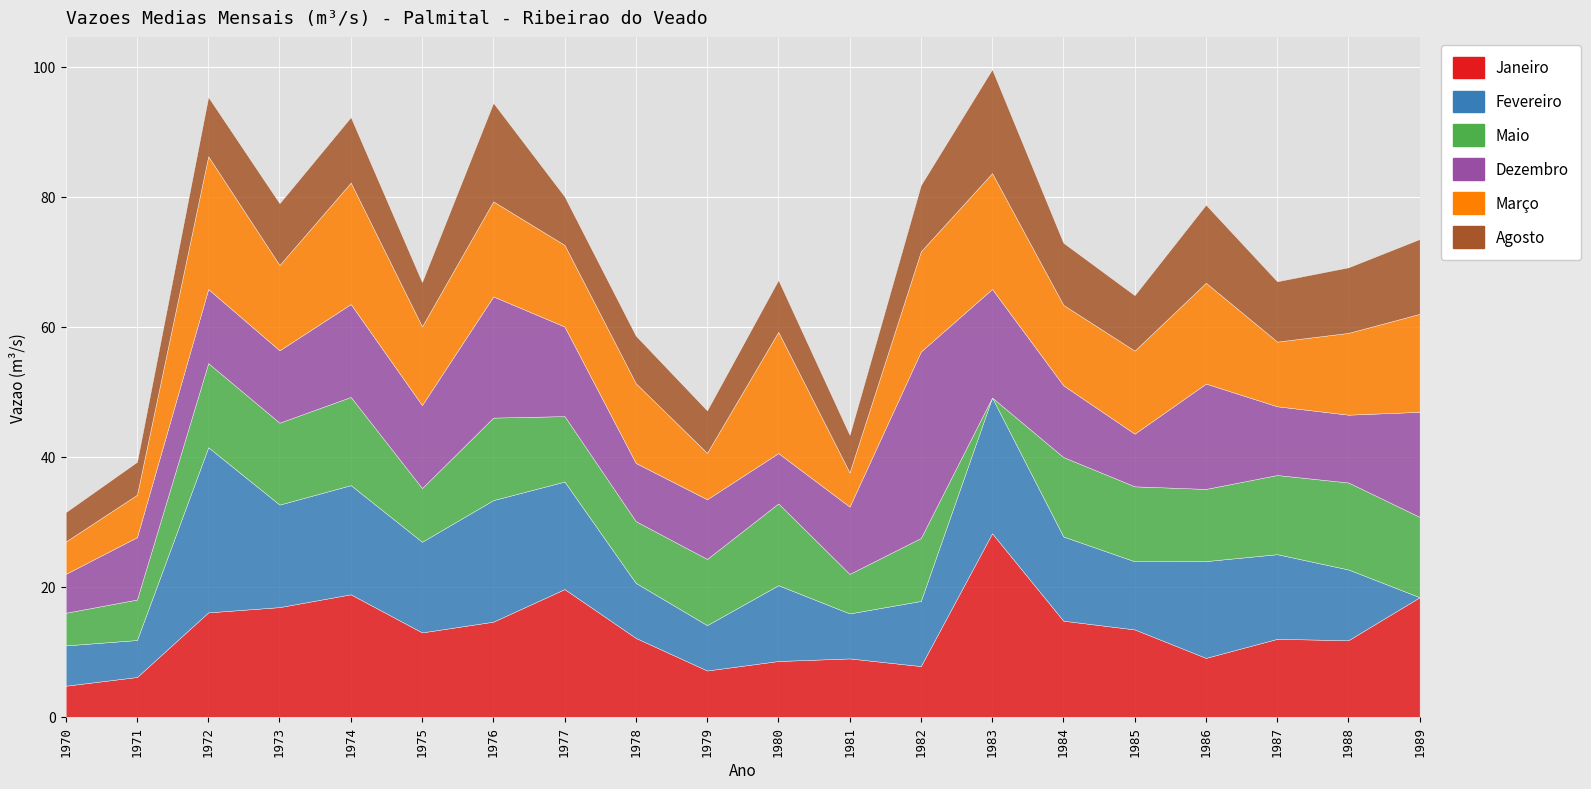

What is the approximate value of Janeiro at 1972?

16.1